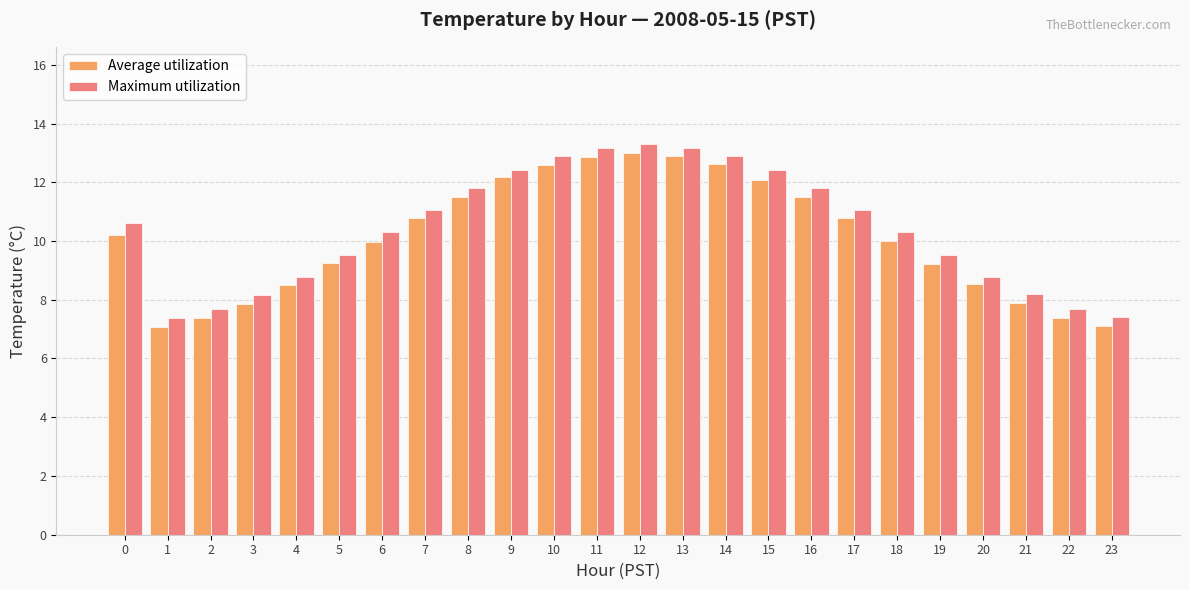

What is the minimum value shown in the chart?

7.1